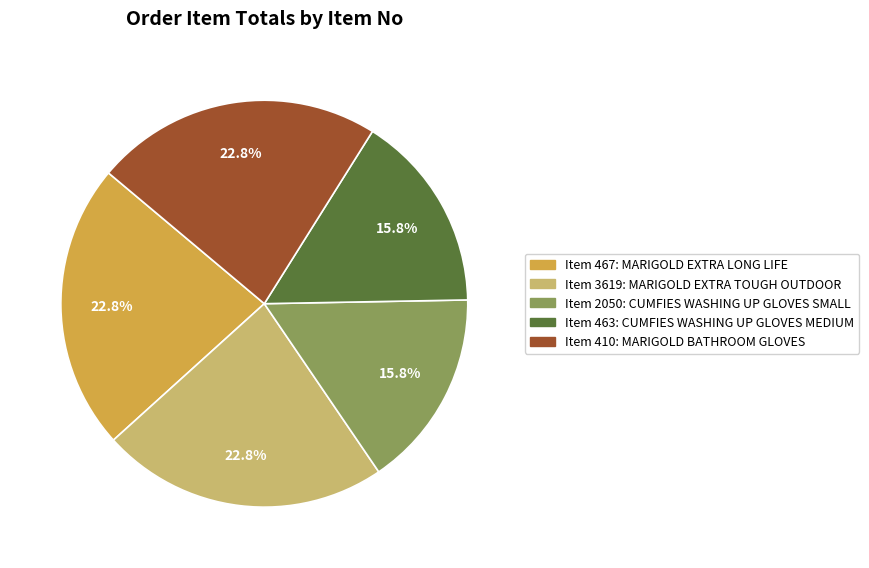

Does any single category account for the majority?

No